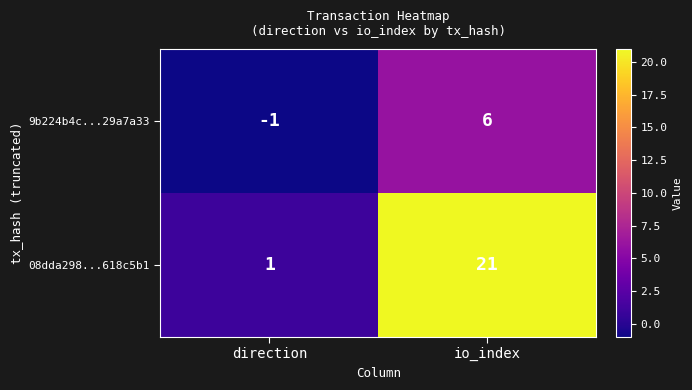

At which label is 9b224b4c...29a7a33 closest to 2?

direction